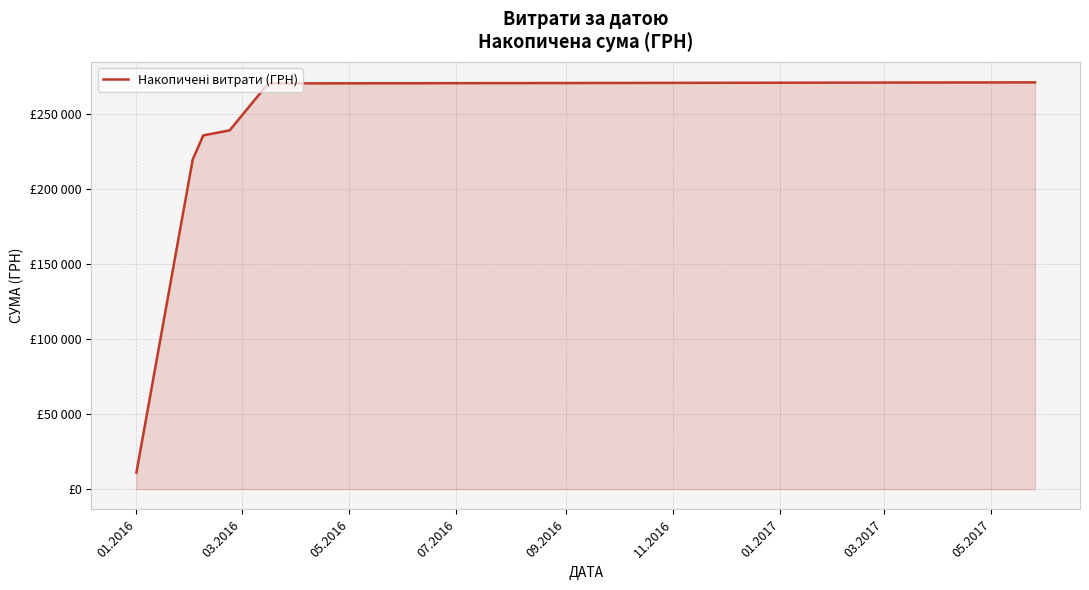

Does the chart have visible grid lines?

Yes